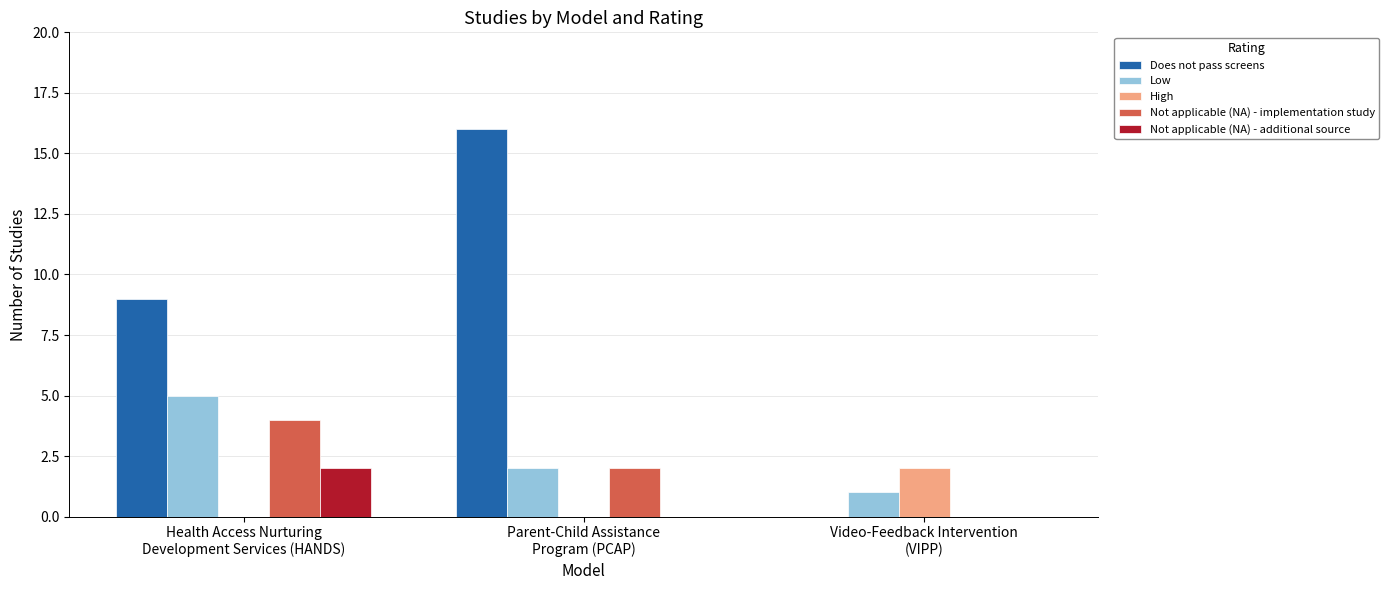

What is the highest value of the Low series?

5